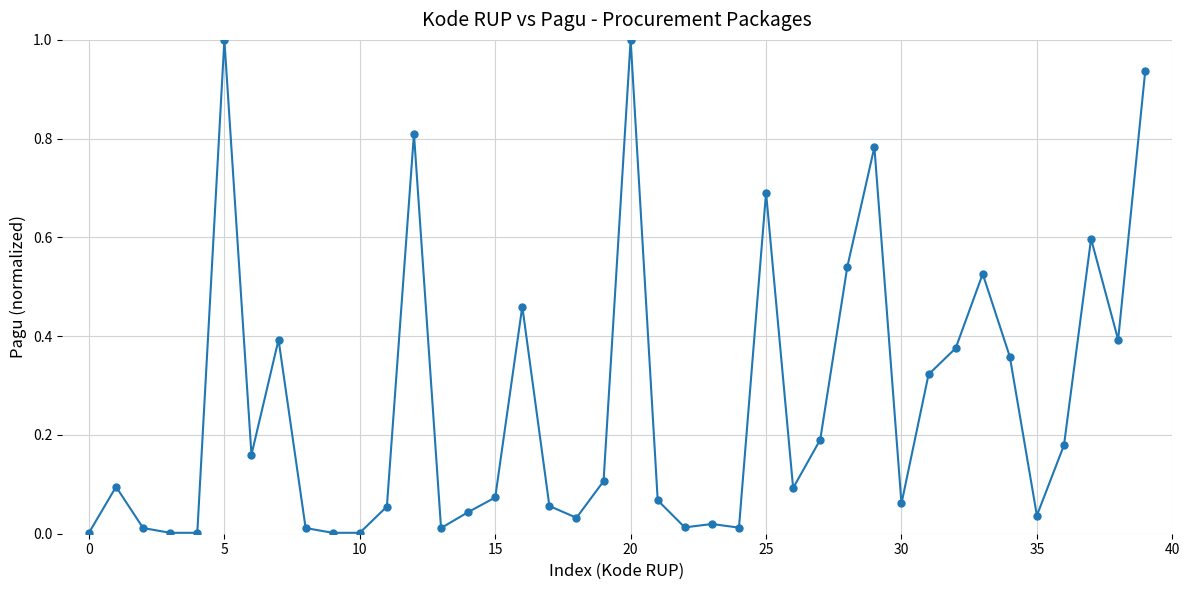

True or false: there are more than 2 points higher than both neighbors.

True